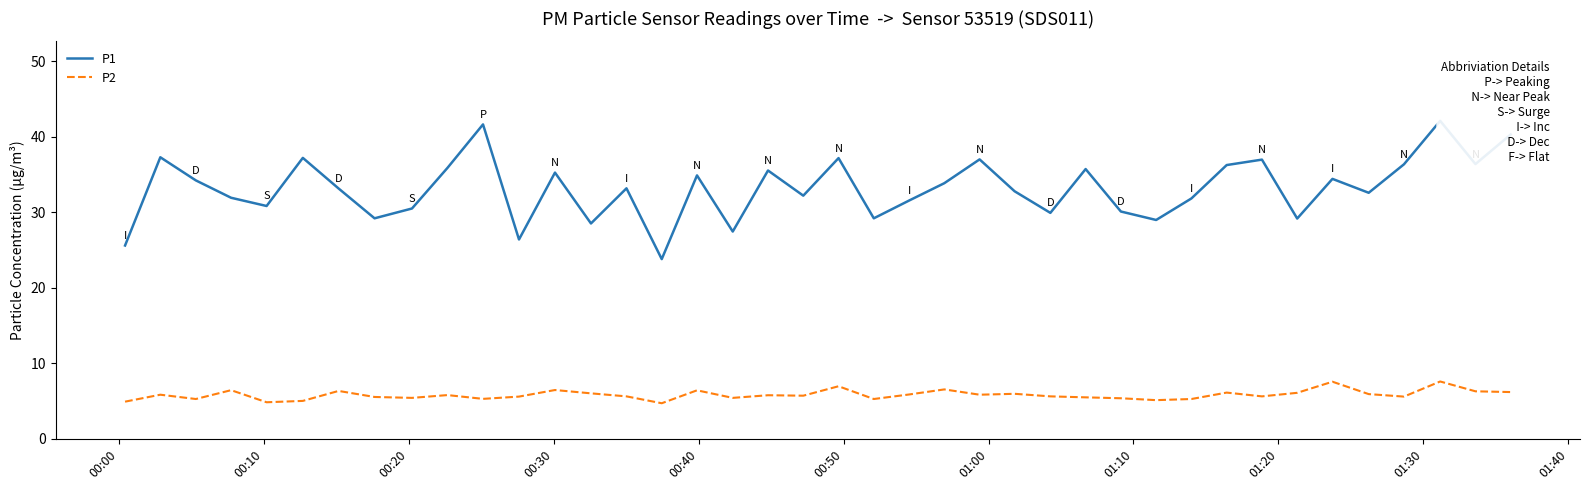

True or false: P2 and P1 intersect in this chart.

False